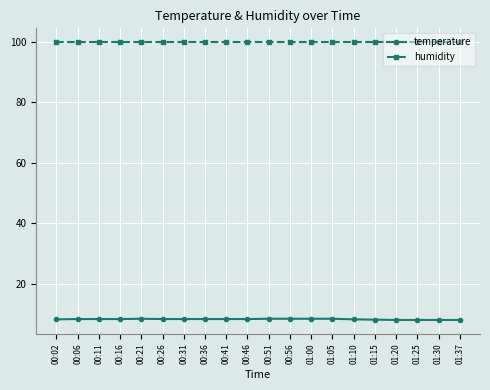

At 01:10, list the series in order from largest to smallest.

humidity, temperature